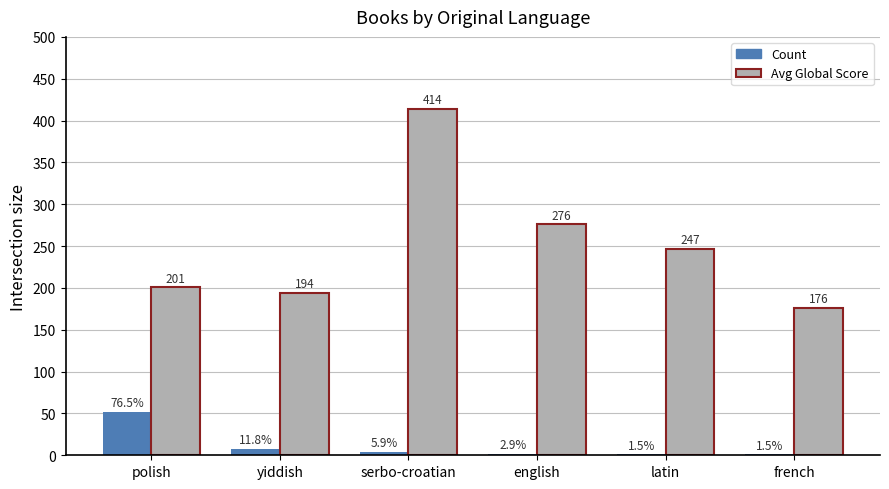

What is the sum of the Avg Global Score values at yiddish and serbo-croatian?

608